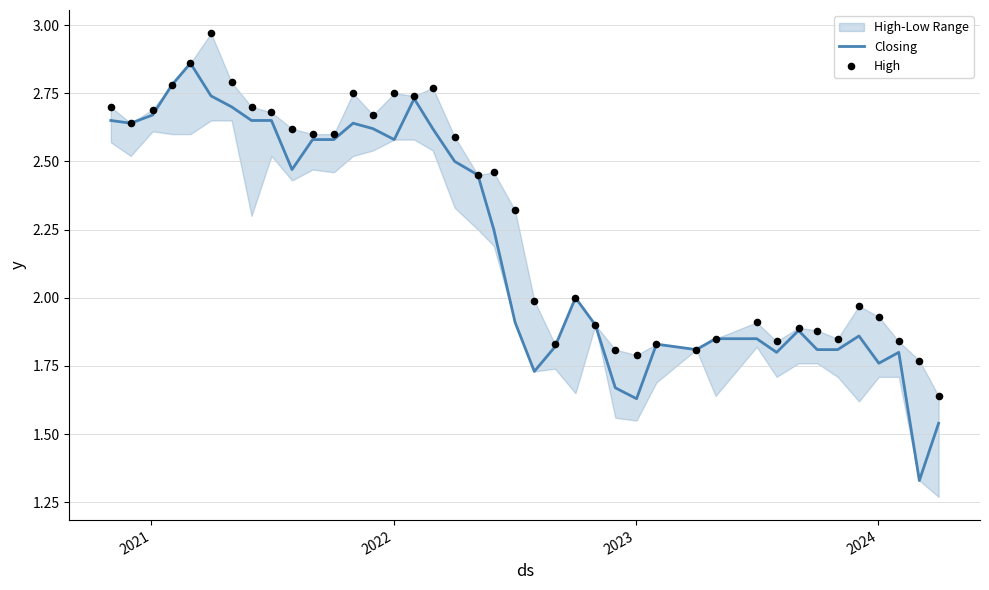

Which series has the widest spread of Y values?

Closing